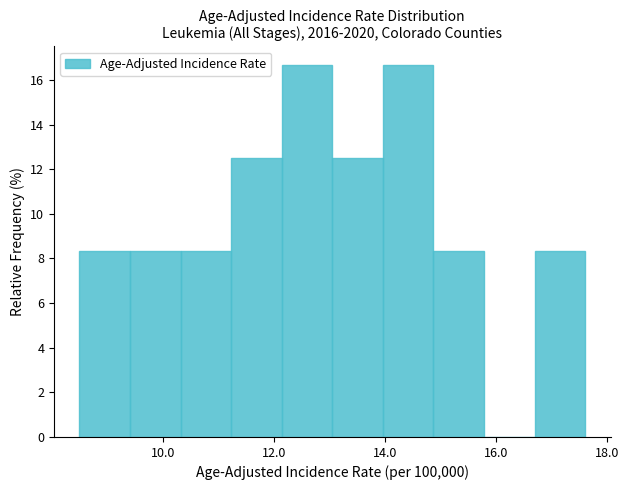

Reading left to right, transcribe this chart: for each bar, give the range it covers on the x-axis and its height. Neither the bar edges nor the heights are printed on the chart, so give them approximately, as read against the axes.

8.6 to 9.4: 8.4
9.4 to 10.4: 8.4
10.4 to 11.2: 8.4
11.2 to 12.2: 12.6
12.2 to 13.0: 16.6
13.0 to 14.0: 12.6
14.0 to 14.8: 16.6
14.8 to 15.8: 8.4
15.8 to 16.6: 0
16.6 to 17.6: 8.4